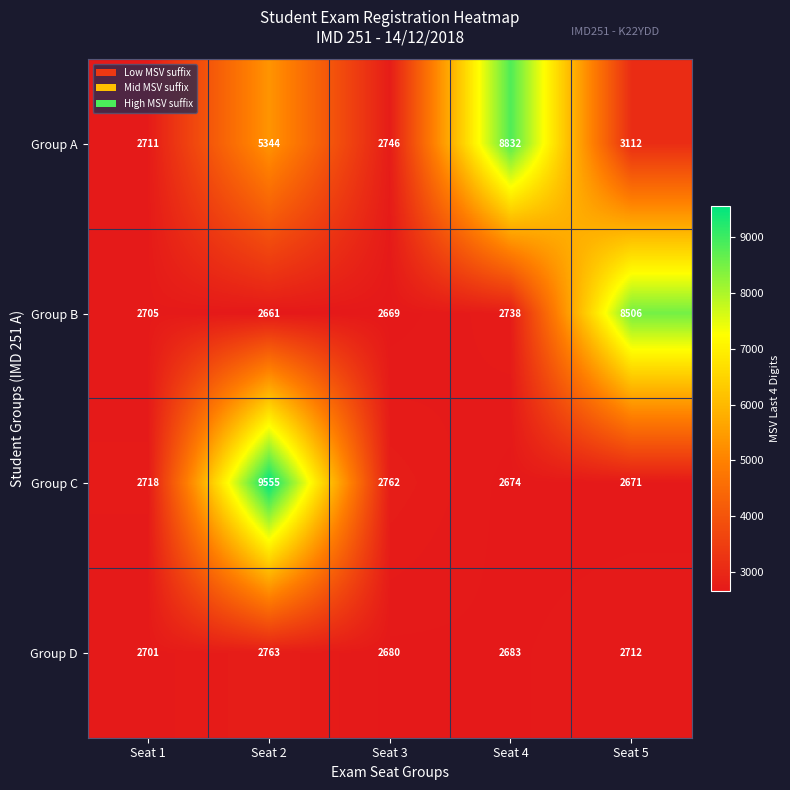

At which label does Group A first exceed 3112?

Seat 2